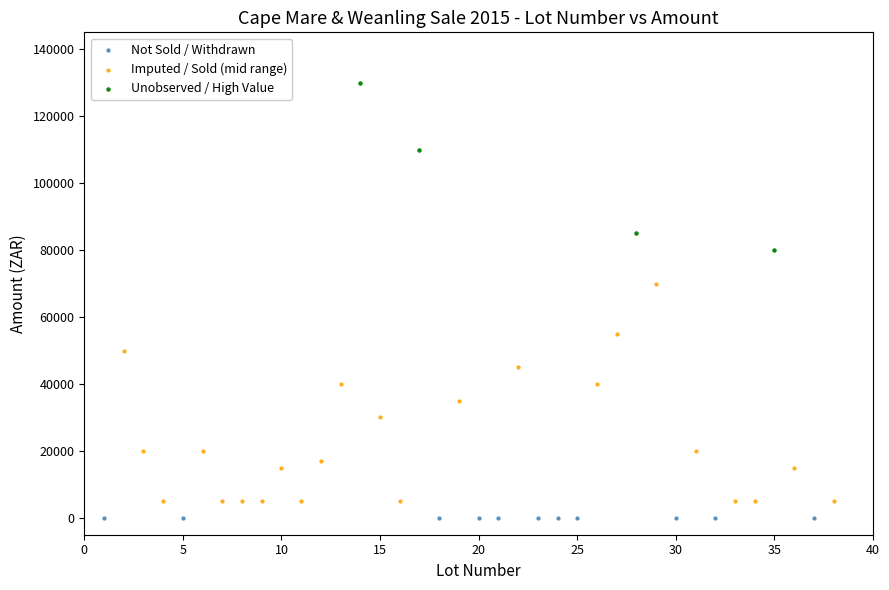

Which series contains the highest Y value?

Unobserved / High Value